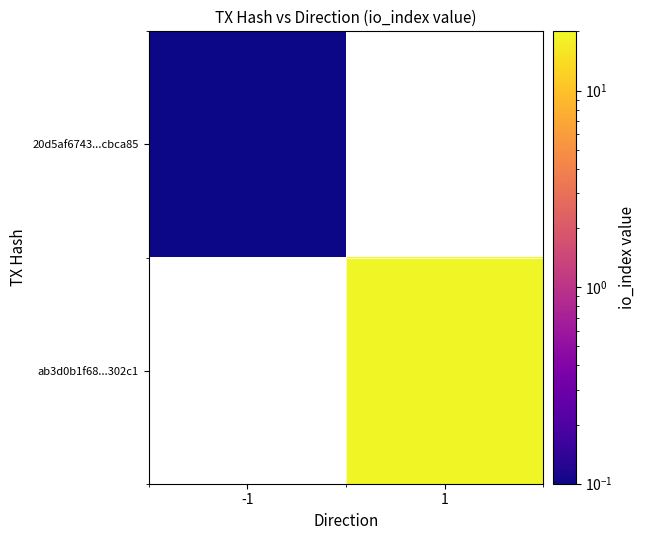

At which category does the chart reach its peak across all series?

1